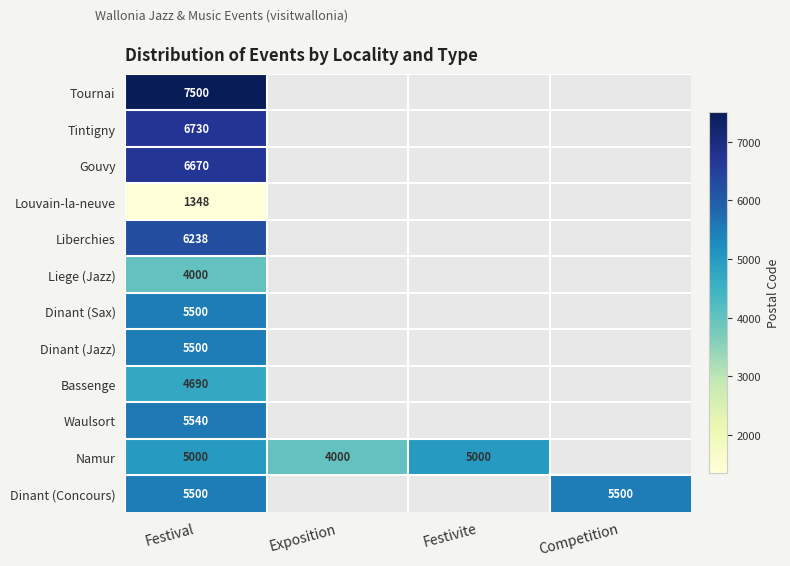

At which category does the chart reach its peak across all series?

Festival